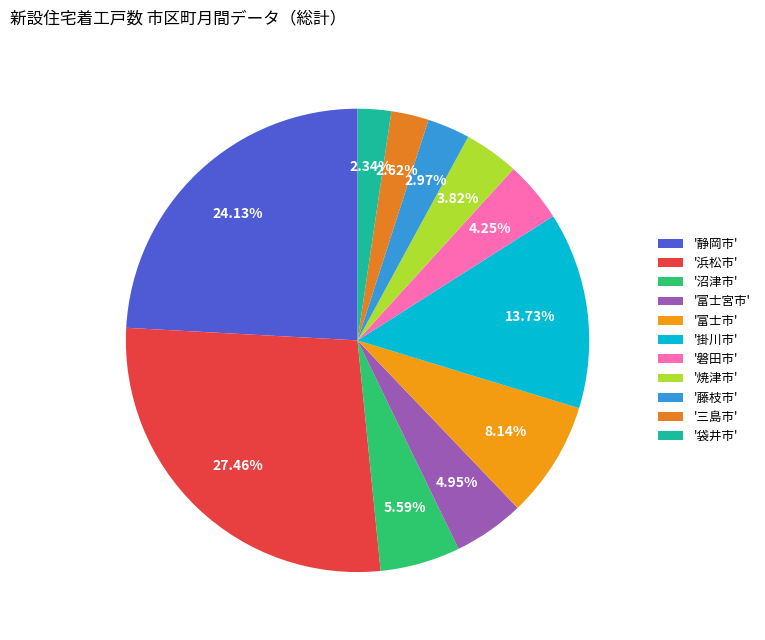

Count the number of slices in the pie.

11